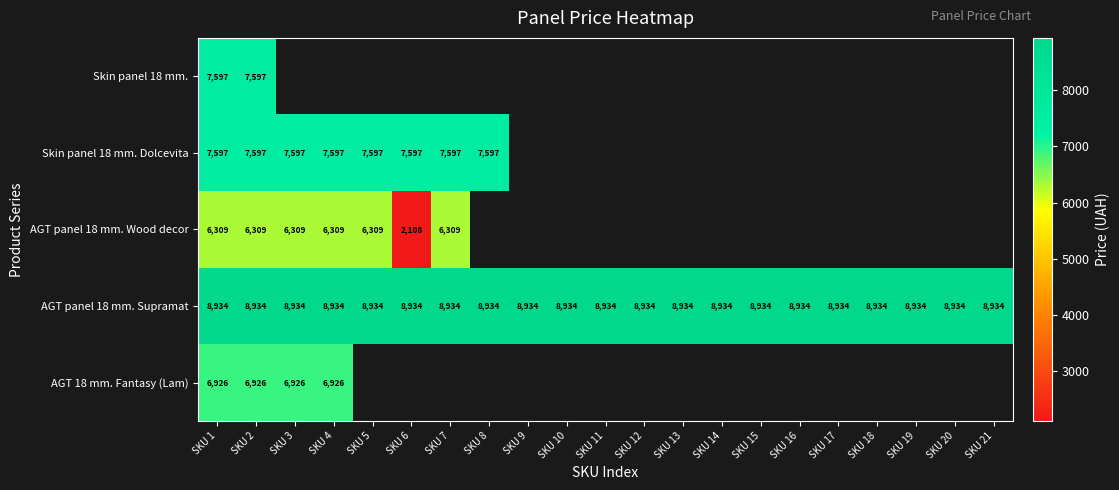

What is the average value of the AGT panel 18 mm. Supramat series?

8934